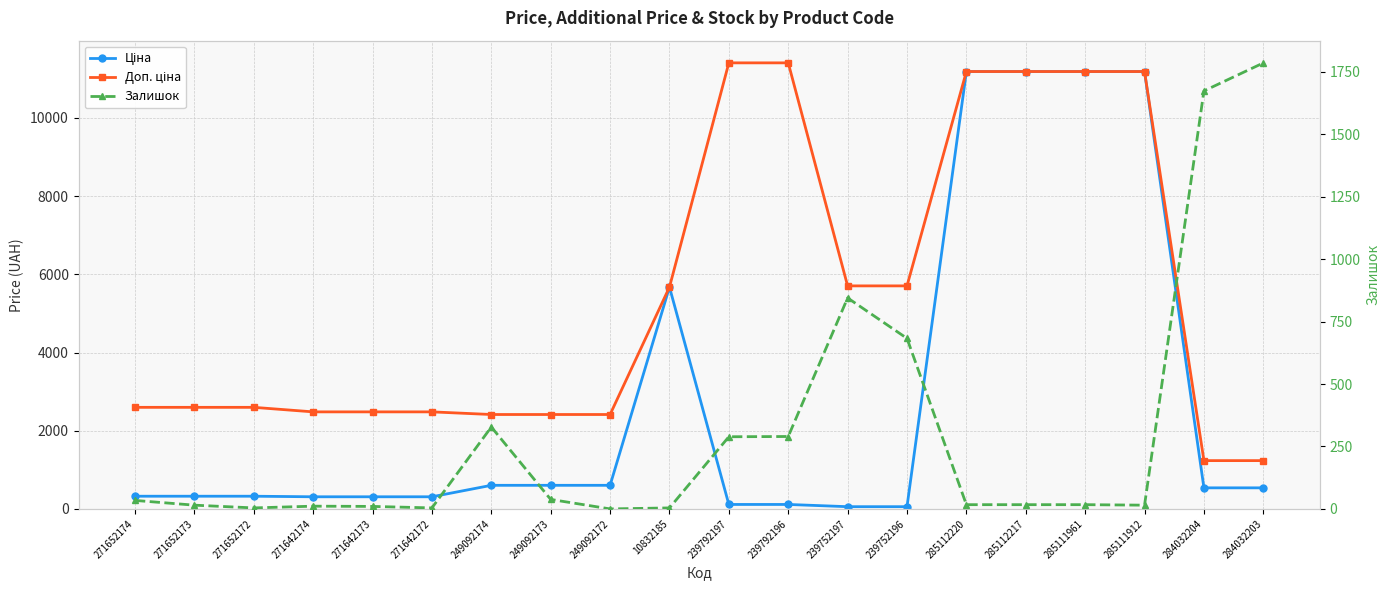

The value of Доп. ціна at 239792196 is 2899.3. True or false?

False